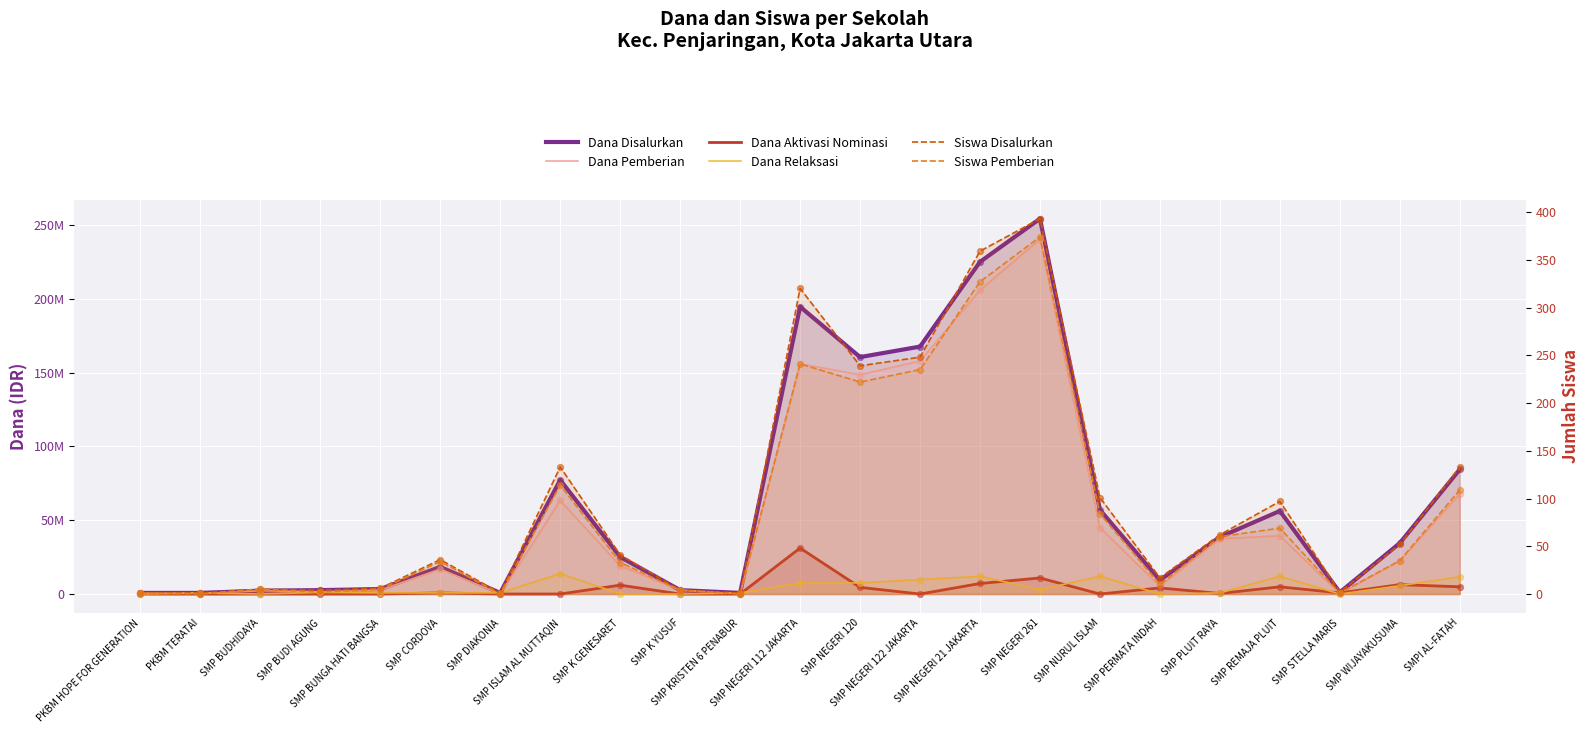

Which series has the widest spread of Y values?

Dana Disalurkan